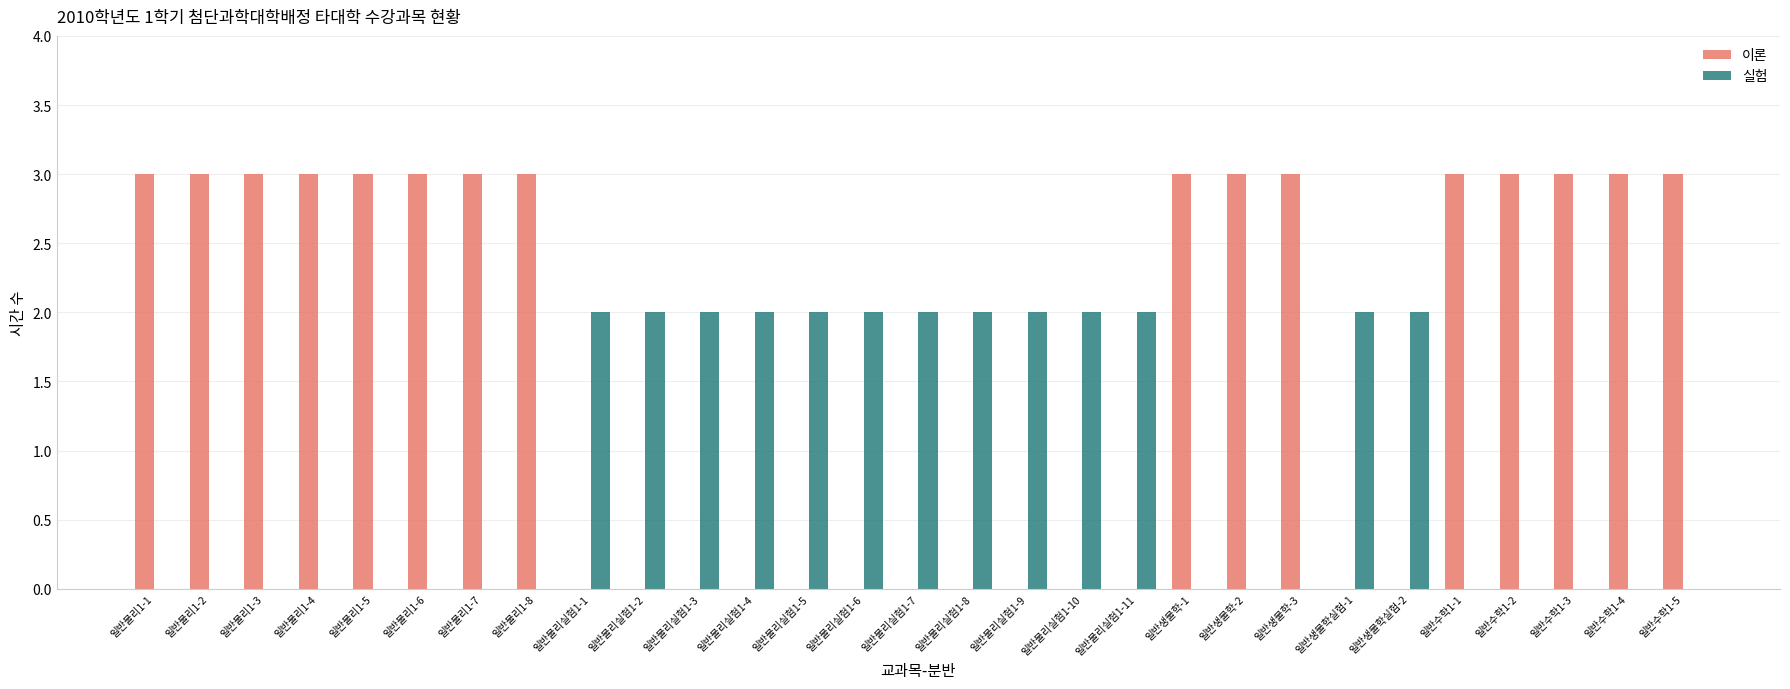

What is the maximum value shown in the chart?

3